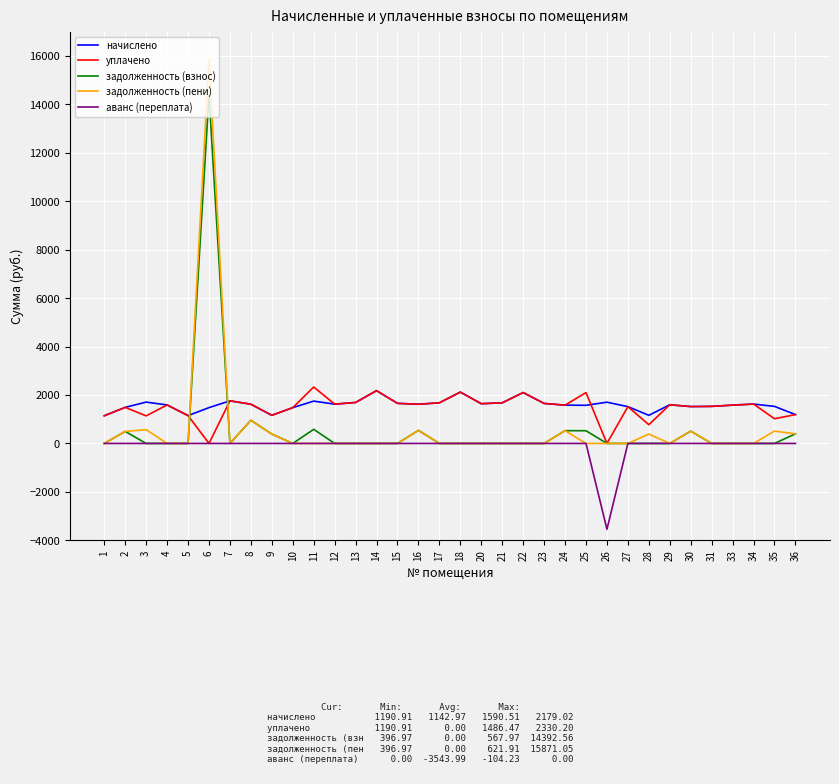

True or false: начислено and аванс (переплата) intersect in this chart.

False